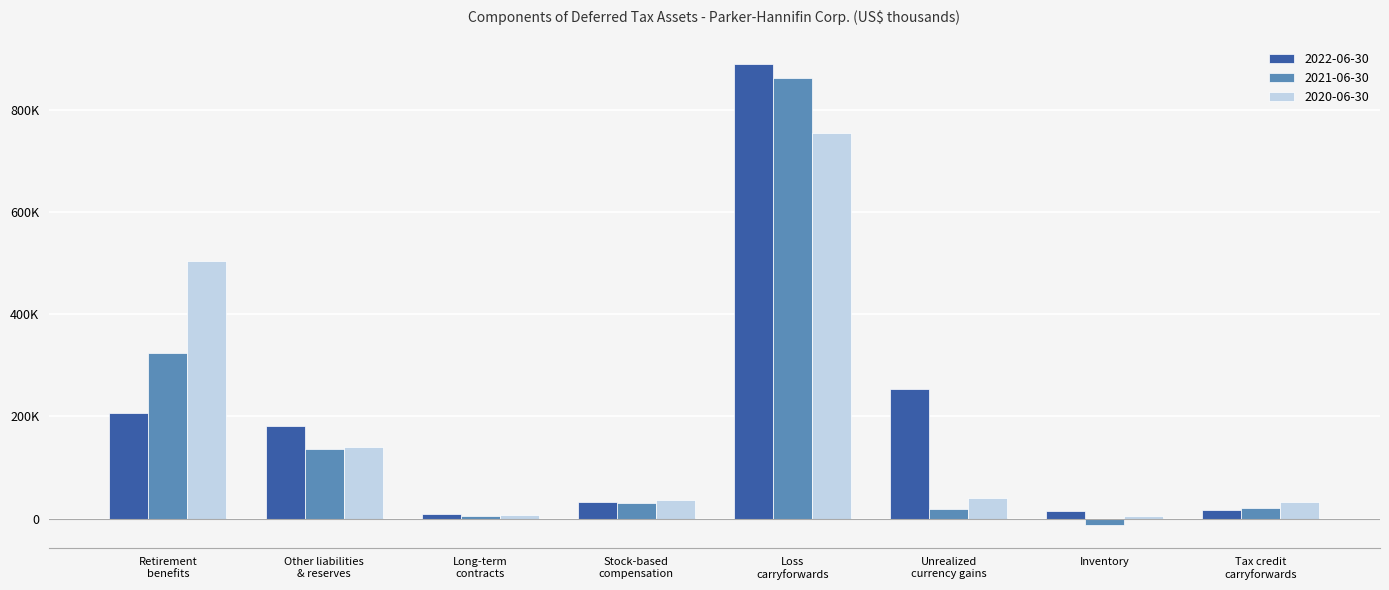

What position from the right is Loss
carryforwards?

4